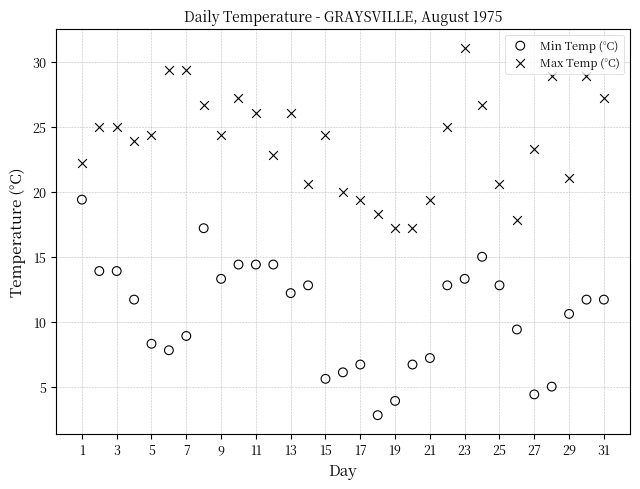

What is the X range (max minus min) for the scatter plot?

30.0